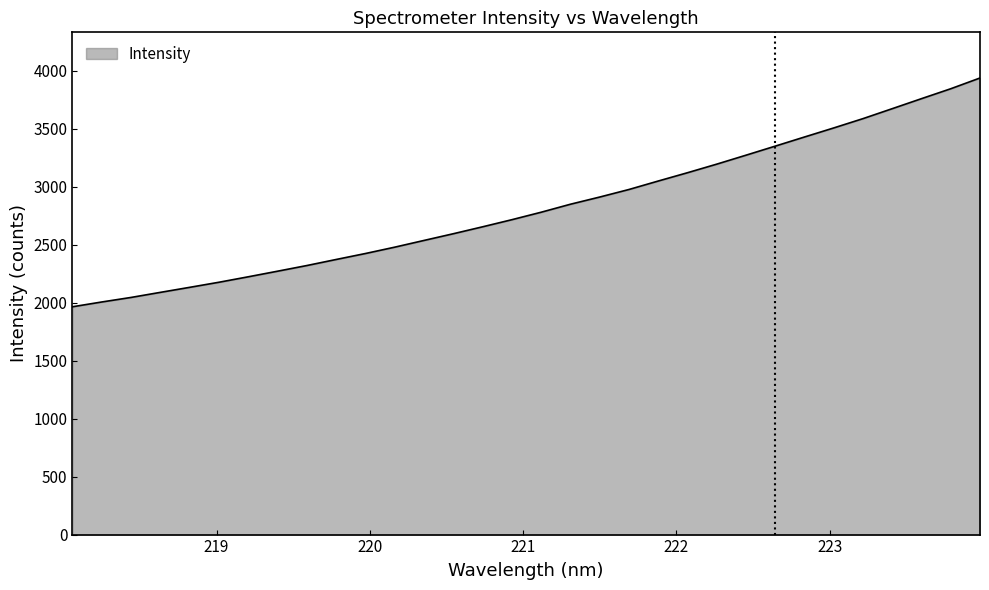

How many categories are shown in the chart?

32